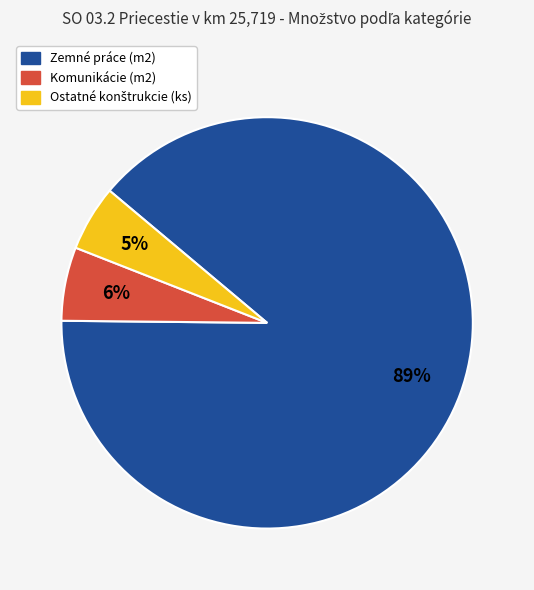

Is there any slice that represents more than half of the pie?

Yes